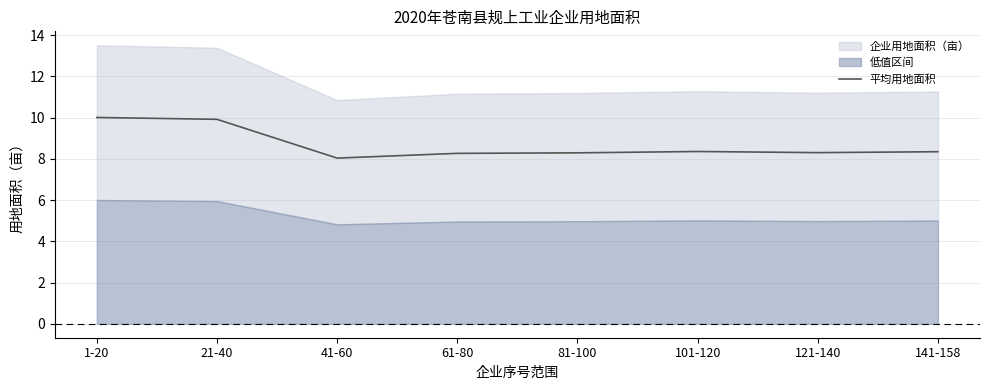

What is the change in value from 61-80 to 101-120?

+0.1